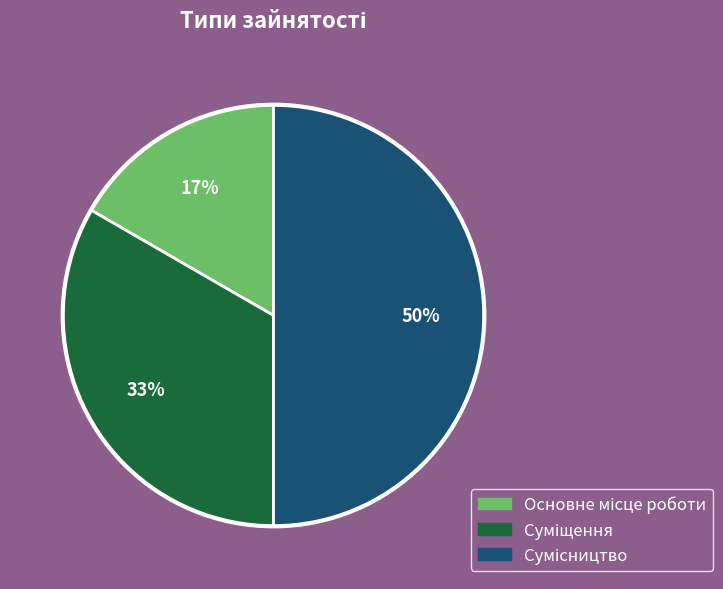

How many segments does this pie chart have?

3